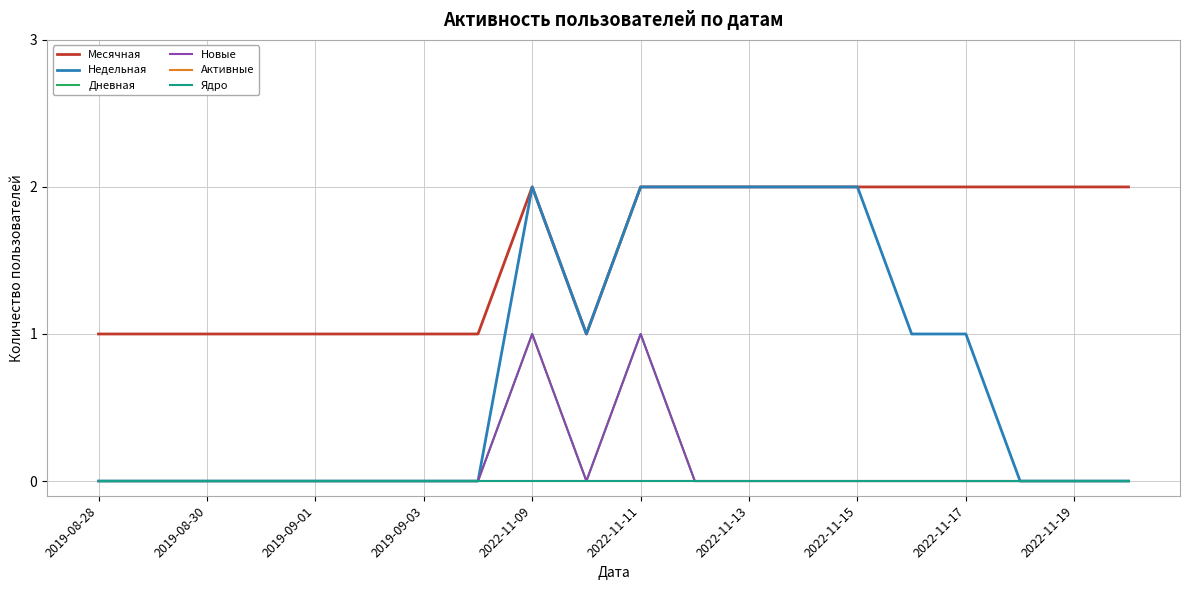

How many lines are shown in the chart?

6